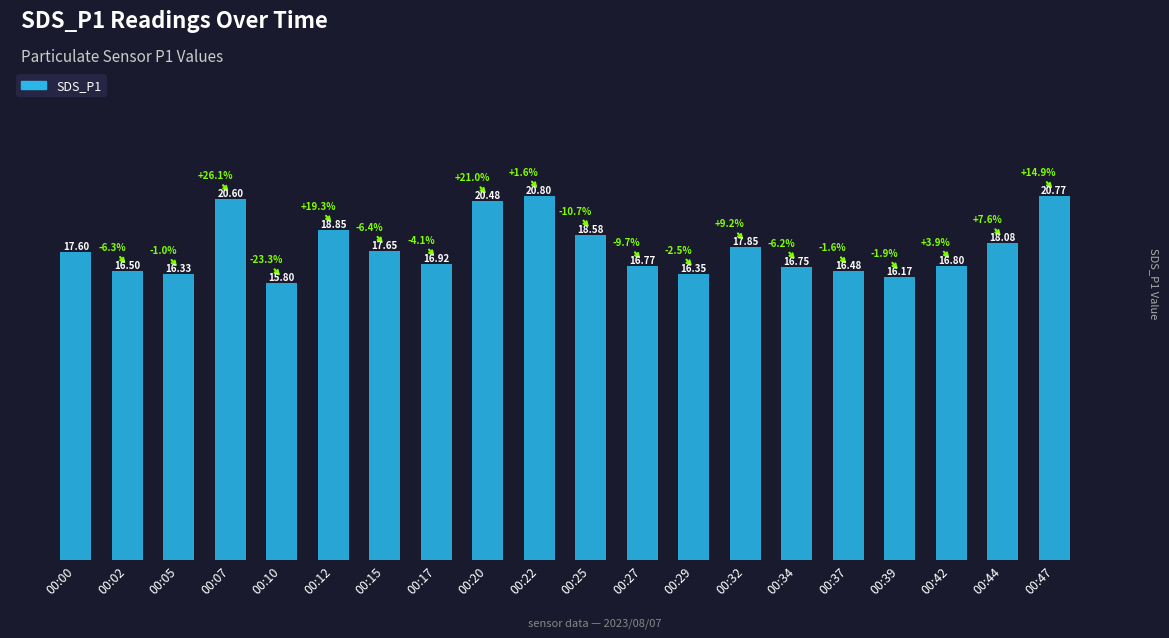

What is the ratio of the value at 00:37 to the value at 00:32?

0.9